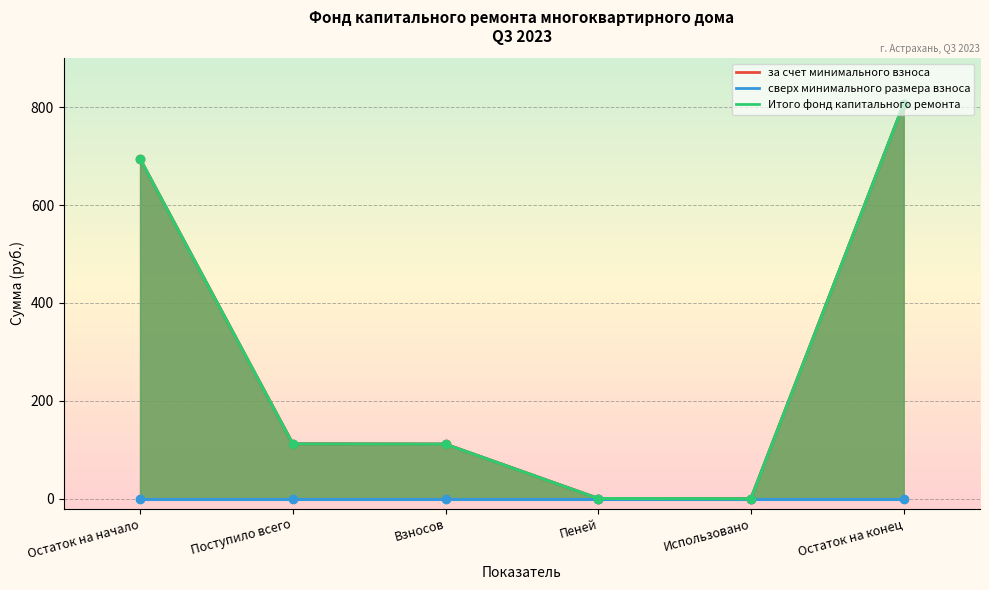

At which category does the chart reach its peak across all series?

Остаток на конец